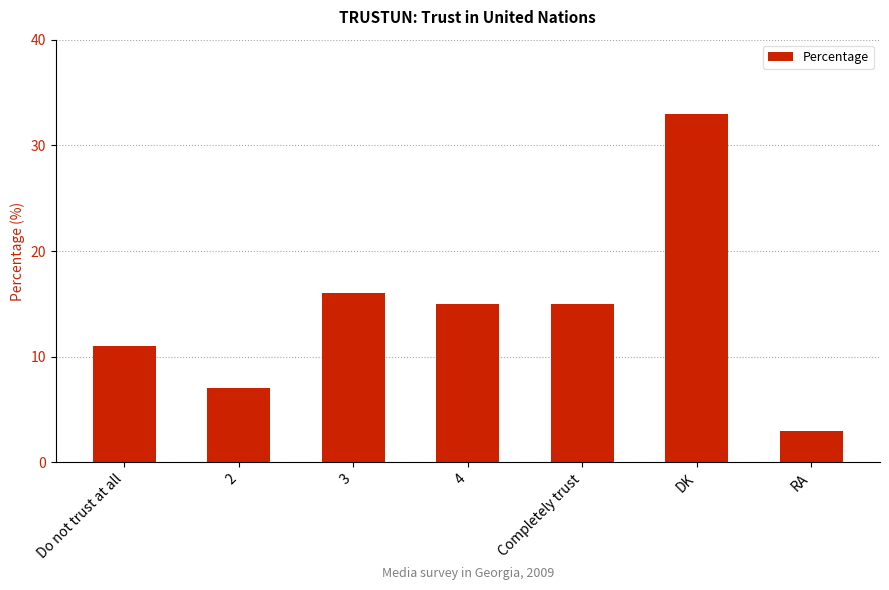

What is the minimum value shown in the chart?

3